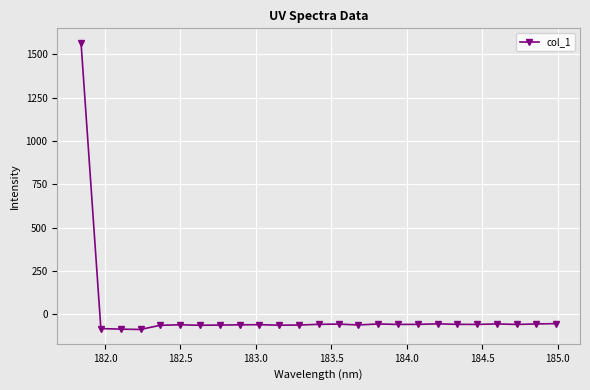

What is the value of the 16th point from the left?

-55.4